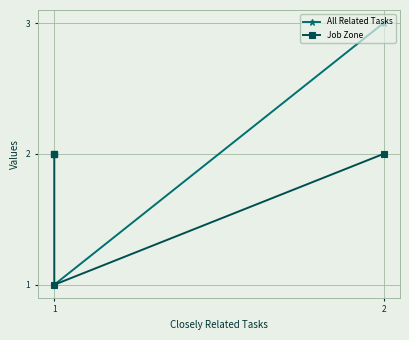

What is the highest value of the All Related Tasks series?

3